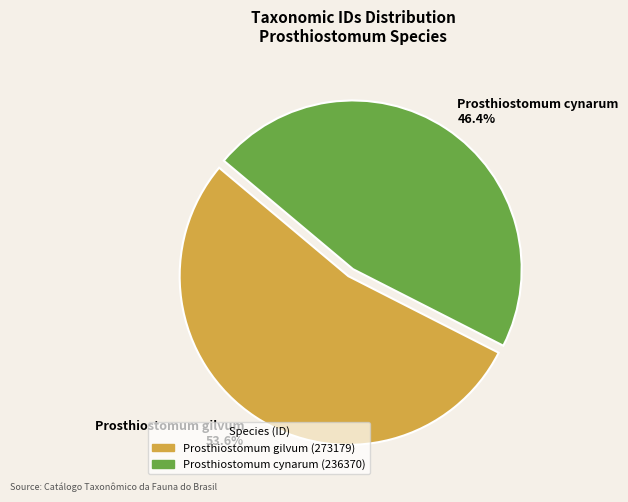

Which has a higher value, Prosthiostomum gilvum or Prosthiostomum cynarum?

Prosthiostomum gilvum